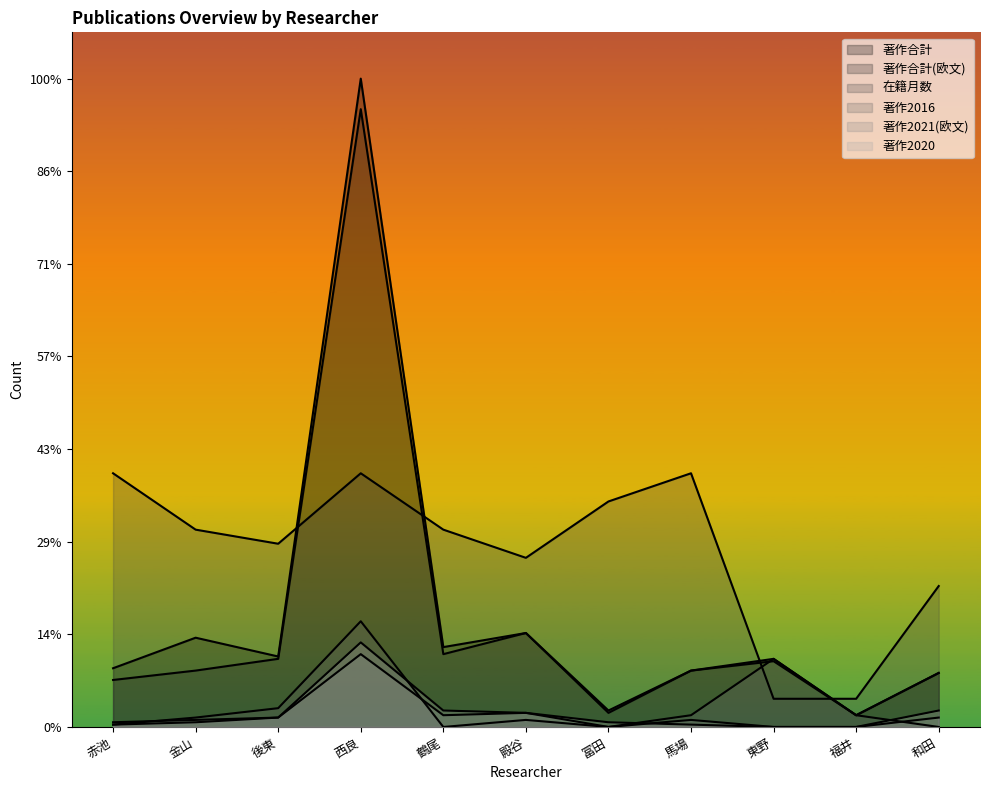

True or false: 著作合計(欧文) and 著作2021(欧文) intersect in this chart.

False